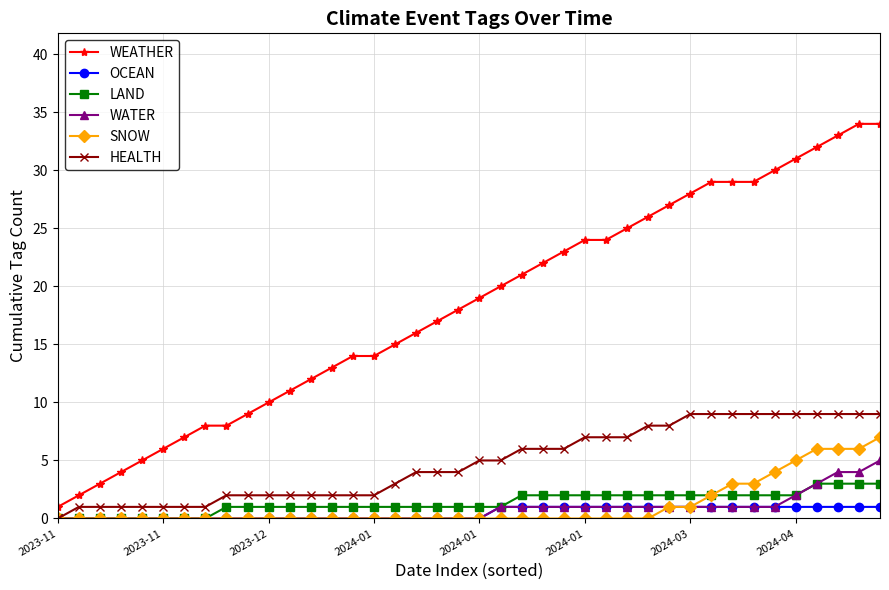

Which series has the largest total across all categories?

WEATHER